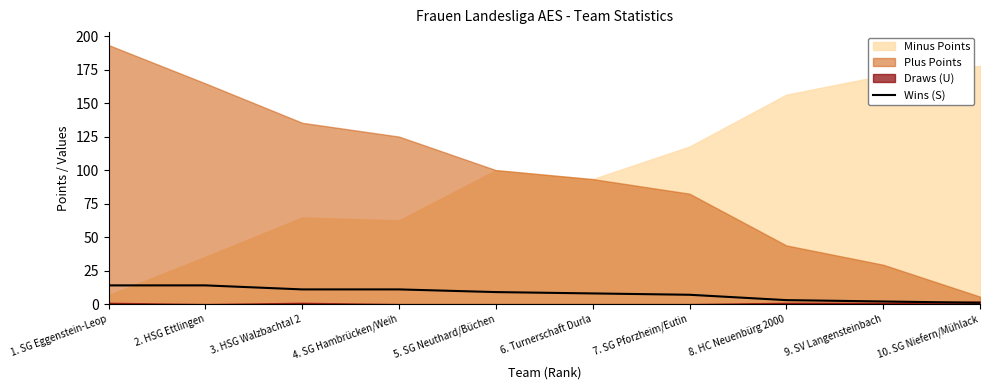

How many categories are shown in the chart?

10